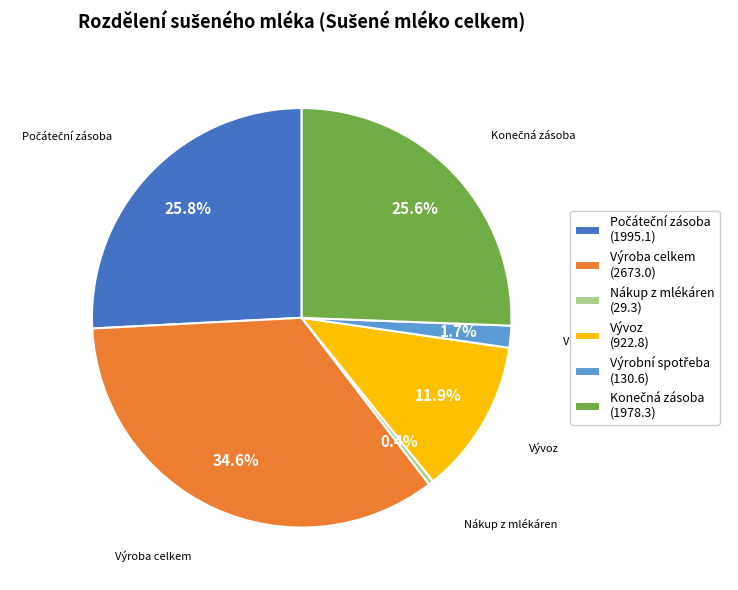

Which slice is the largest?

Výroba celkem